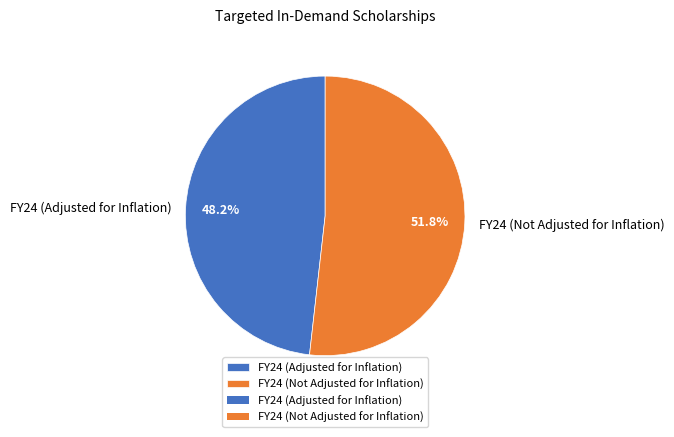

Which category has the smallest portion of the pie?

FY24 (Adjusted for Inflation)